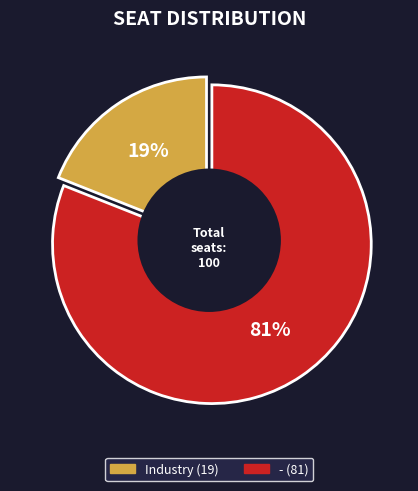

Does - represent more than half of the total?

Yes